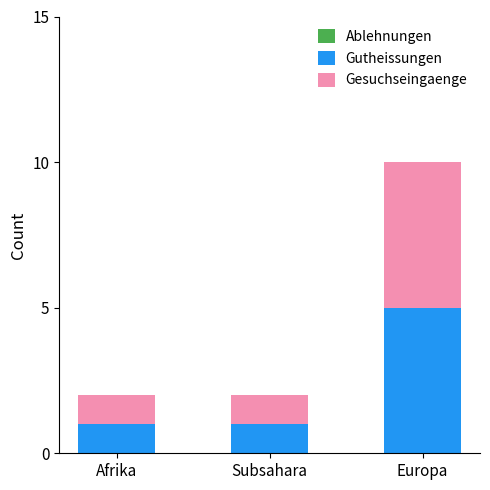

The value of Gutheissungen at Europa is 7. True or false?

False